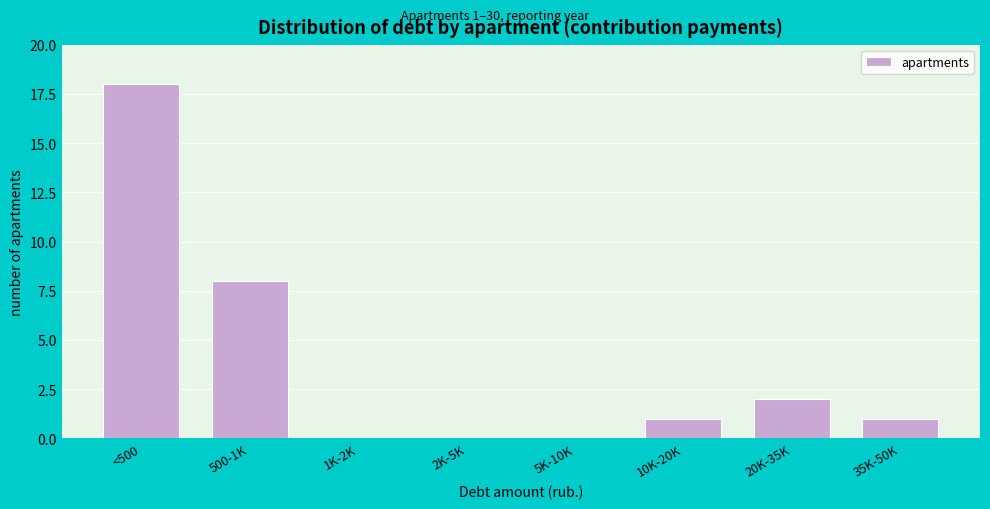

Reading left to right, what are all the values shown in this chart?

<500=18	500-1K=8	1K-2K=0	2K-5K=0	5K-10K=0	10K-20K=1	20K-35K=2	35K-50K=1